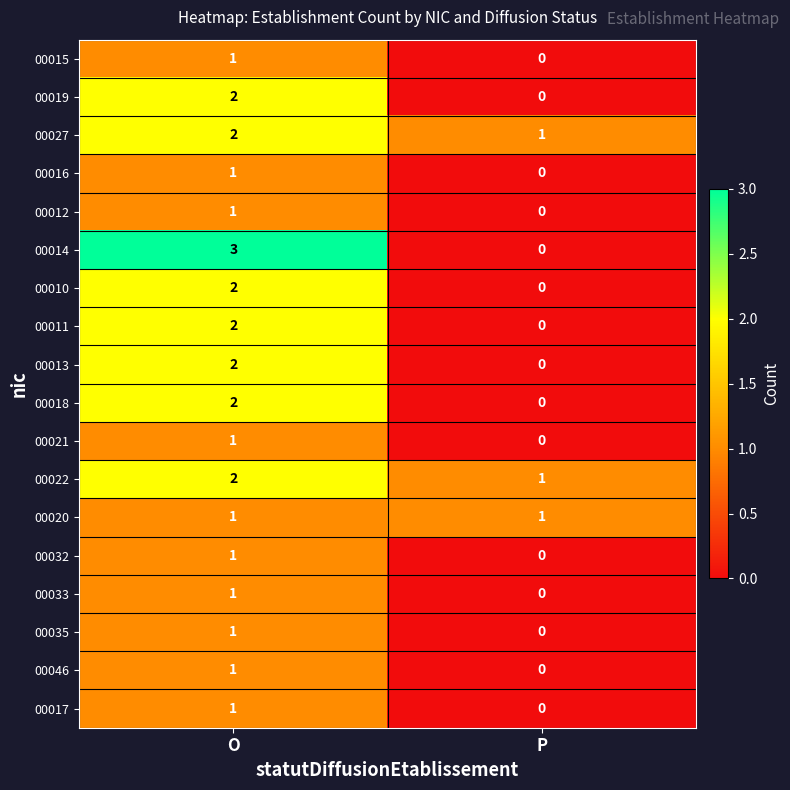

The value of 00015 at P is 0. True or false?

True